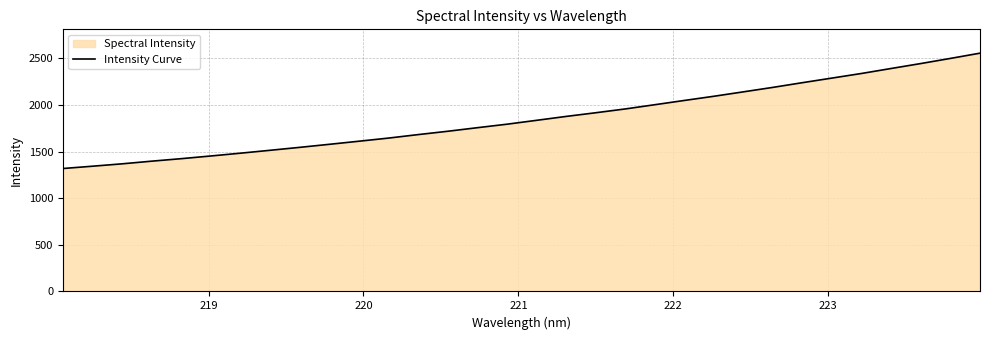

What is the difference between the maximum and minimum values?

1237.1